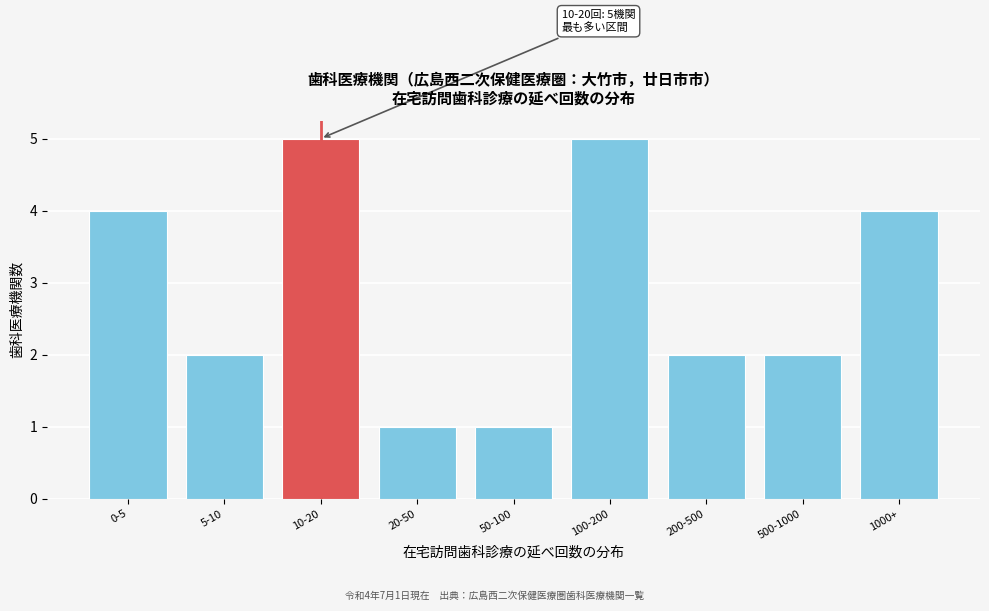

Reading left to right, list all the values displayed in this chart.

0-5=4	5-10=2	10-20=5	20-50=1	50-100=1	100-200=5	200-500=2	500-1000=2	1000+=4